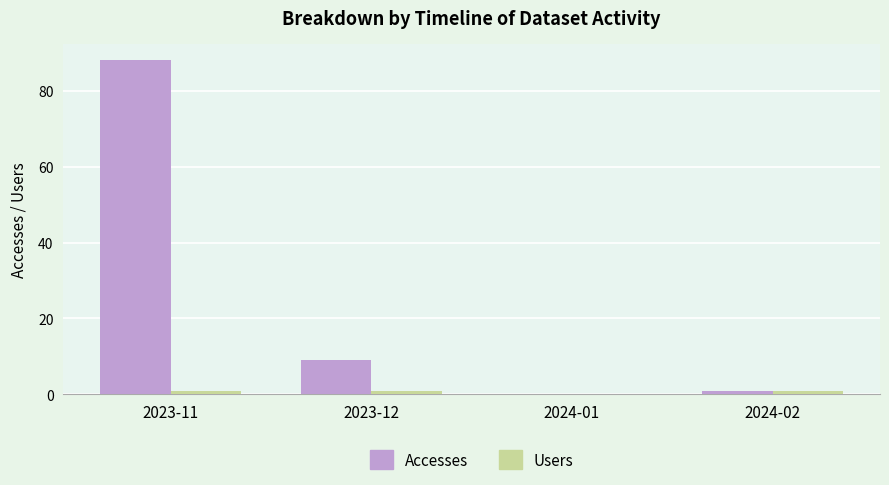

The Accesses series shows -42 at 2024-01. True or false?

False